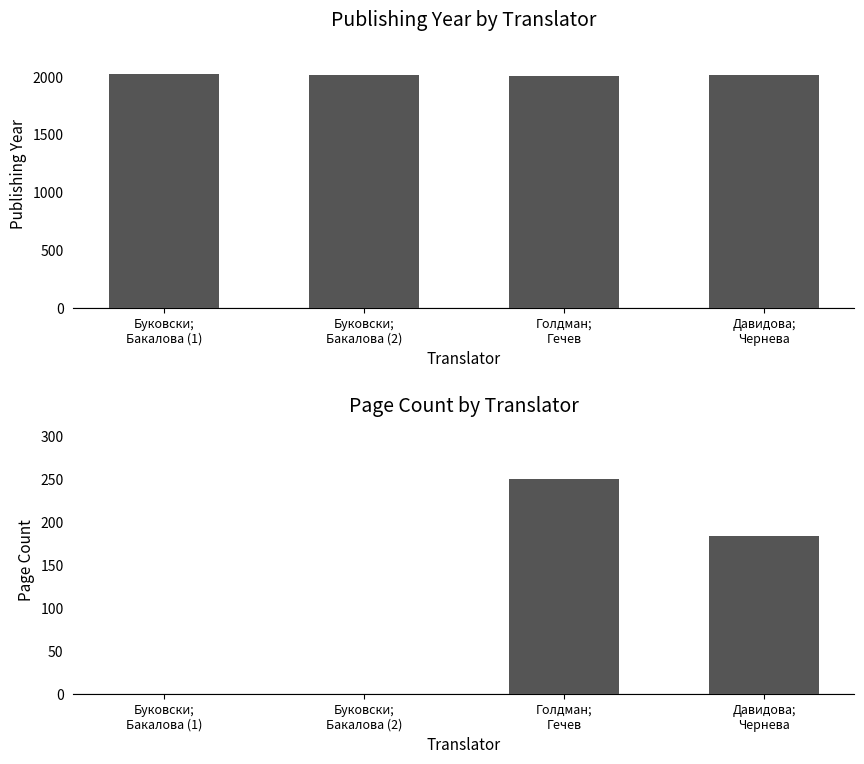

Is it true that pageCount equals 250 at Голдман;
Гечев?

True